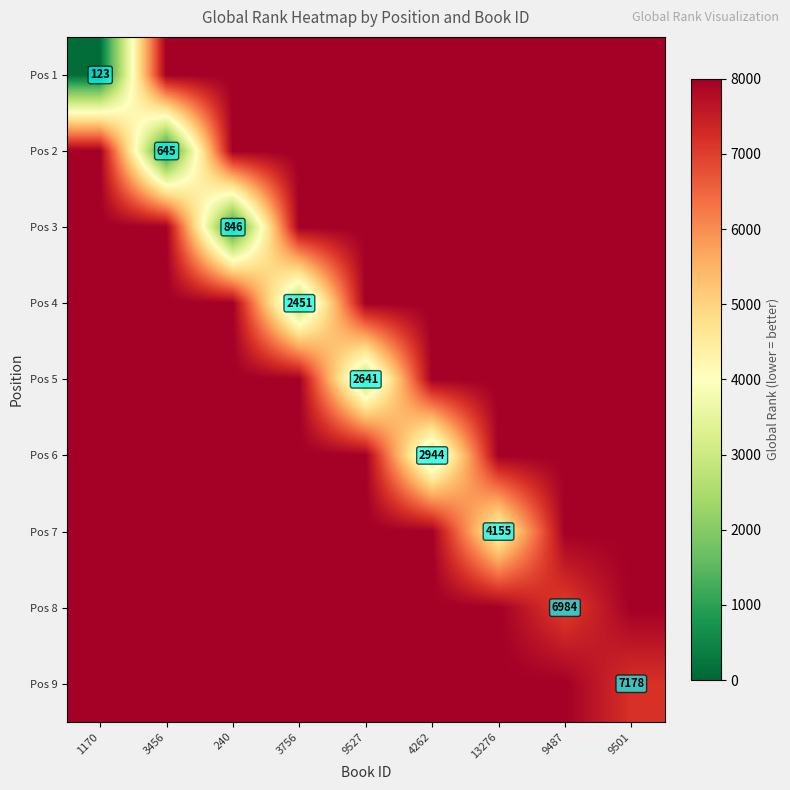

True or false: Pos 3 has a value of 846 at 240.

True